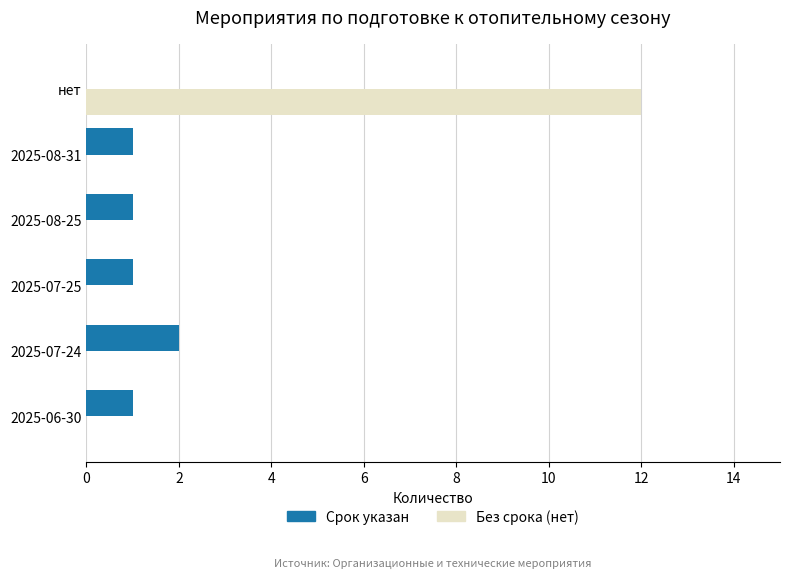

At which category is the sum across all series the highest?

нет